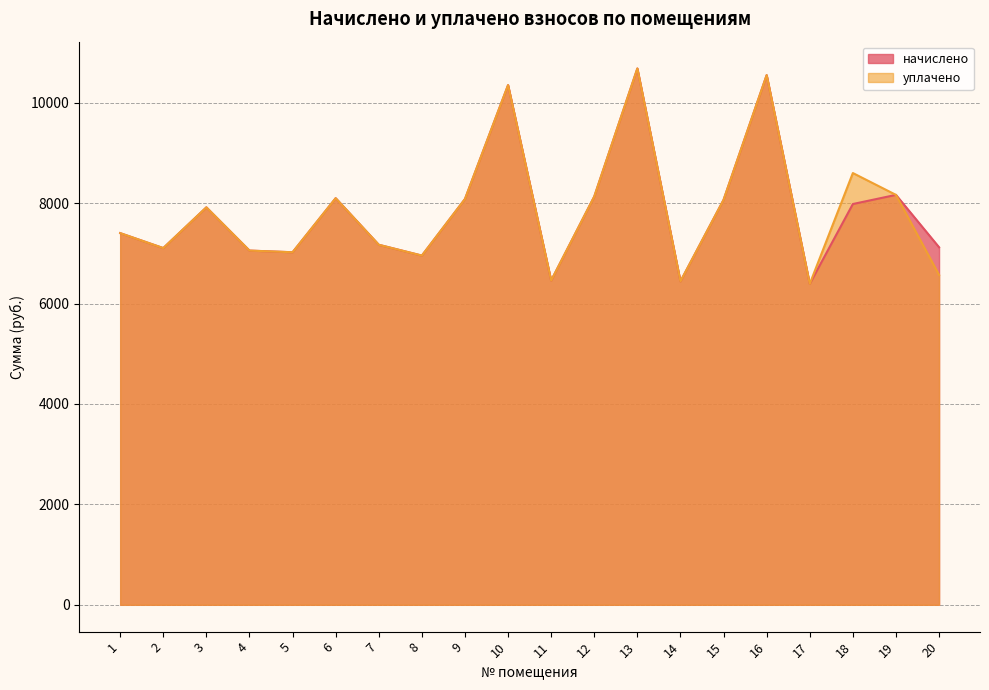

How many interior local peaks does the уплачено series have?

6